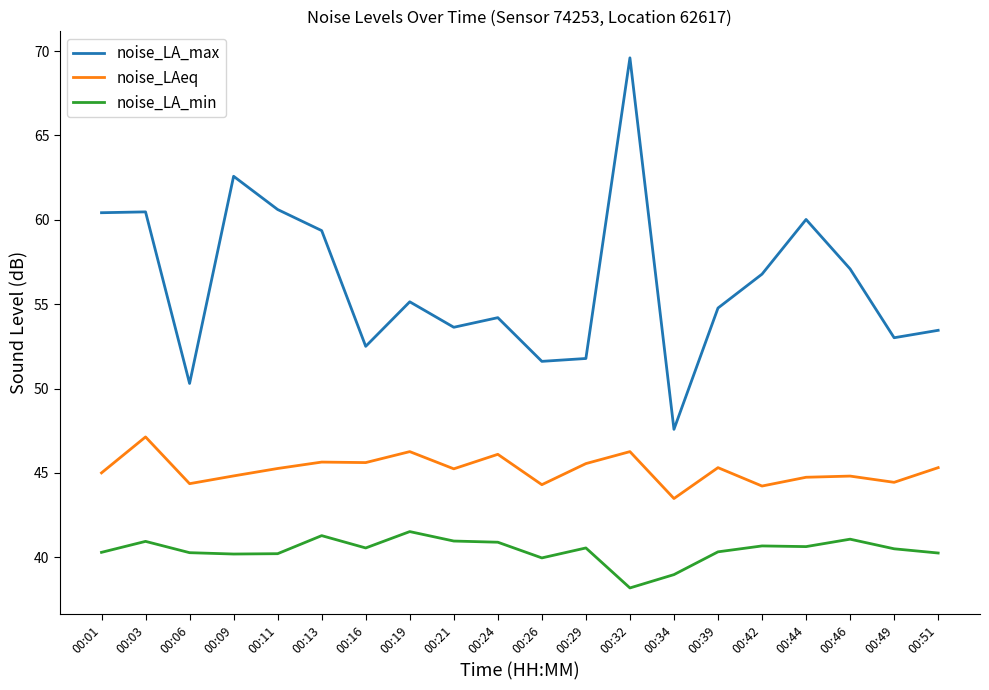

Between 00:21 and 00:51, which series saw the biggest shift?

noise_LA_min